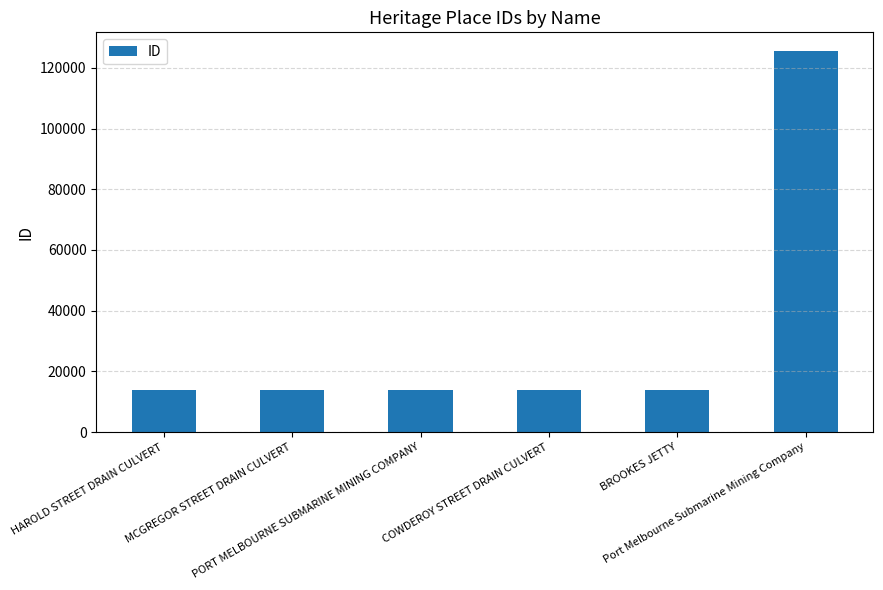

Are the bars horizontal?

No